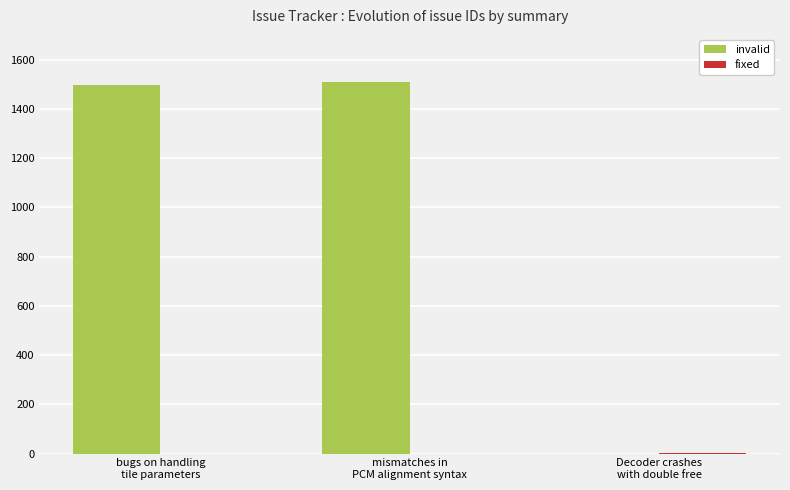

What is the sum of all invalid values?

3006